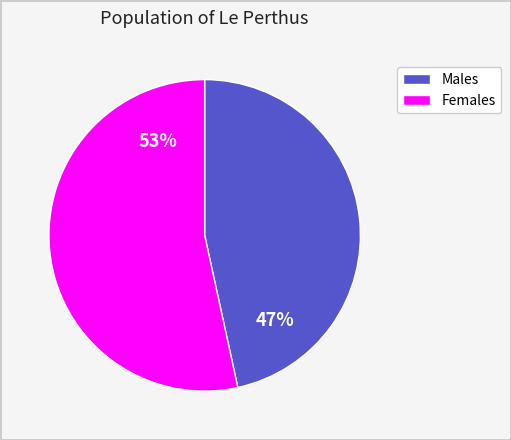

Does any single category account for the majority?

Yes